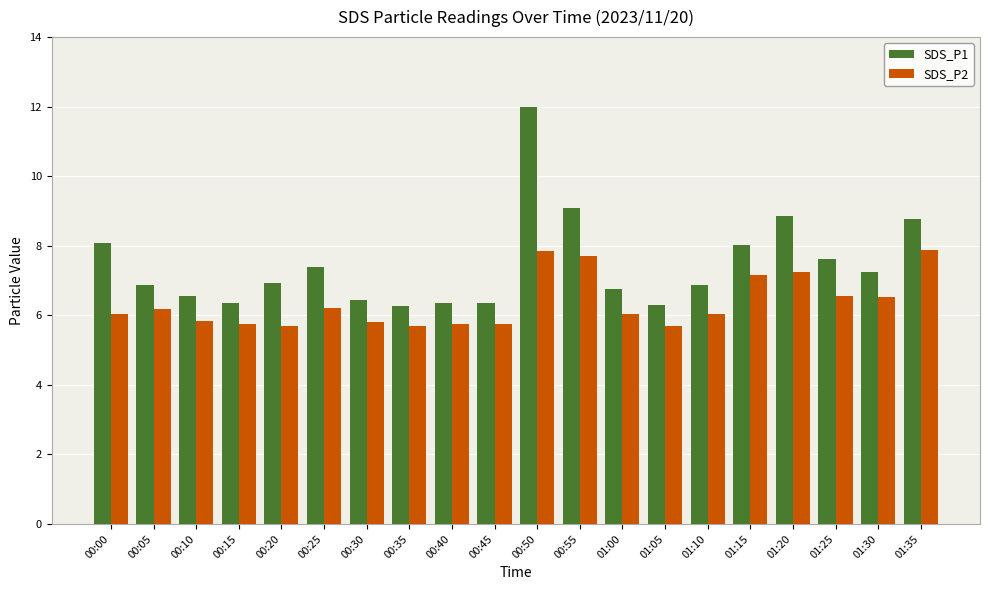

What is the minimum value shown in the chart?

5.7